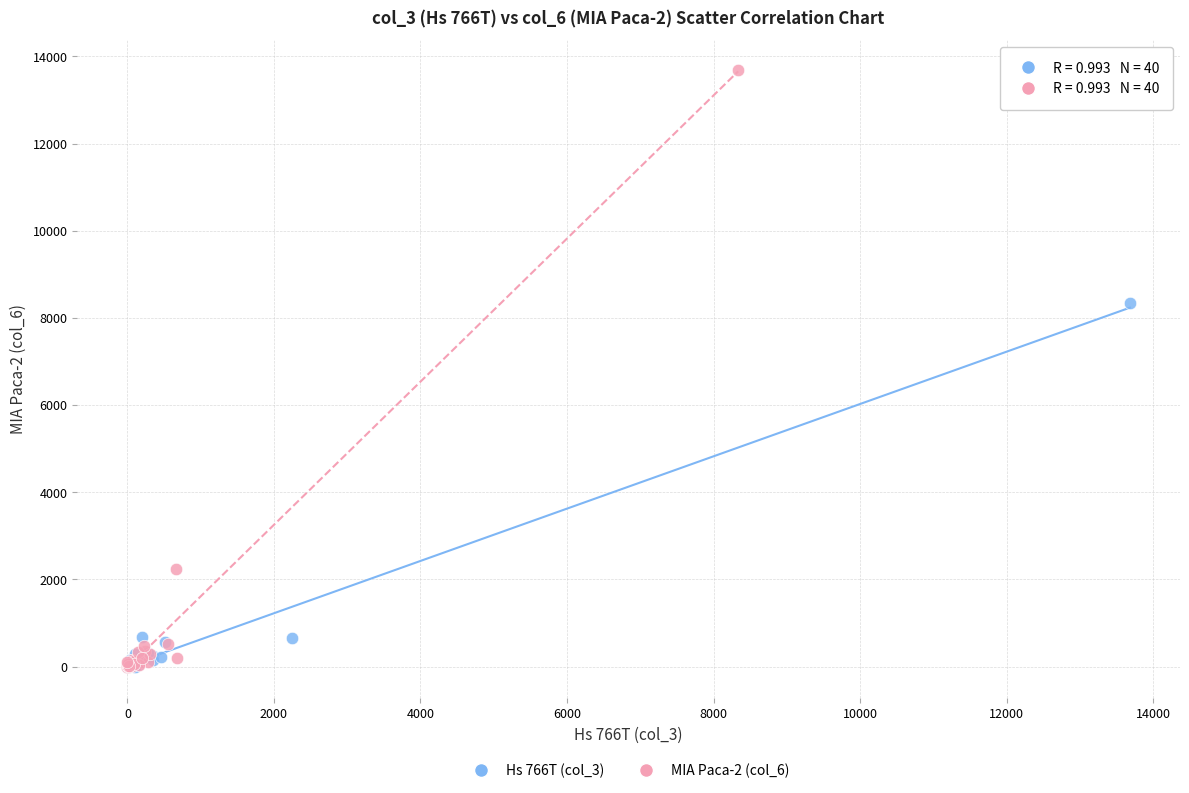

Which series contains the highest Y value?

MIA Paca-2 (col_6)